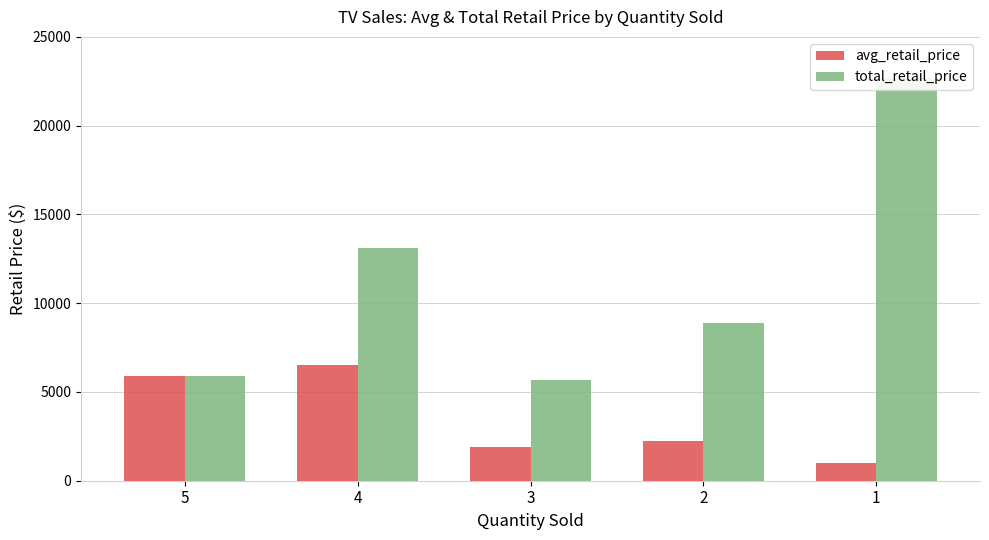

Which category has the highest value across all series?

1